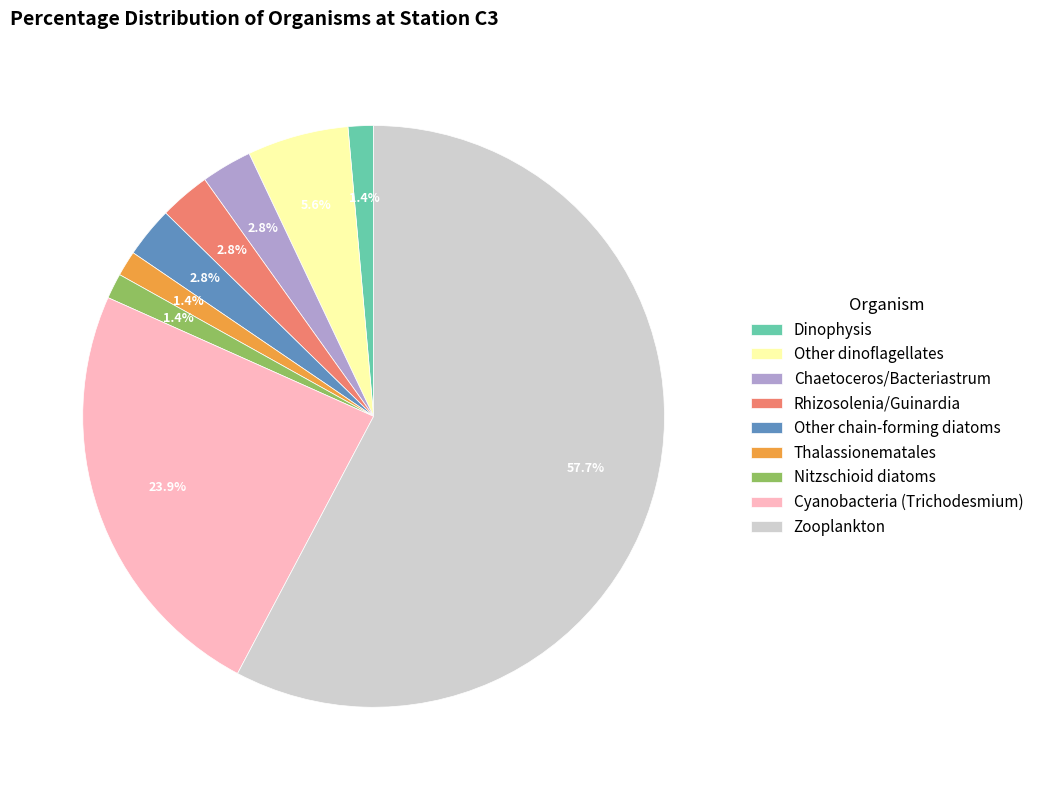

Combined, what portion of the pie is Rhizosolenia/Guinardia and Nitzschioid diatoms?

4.2%